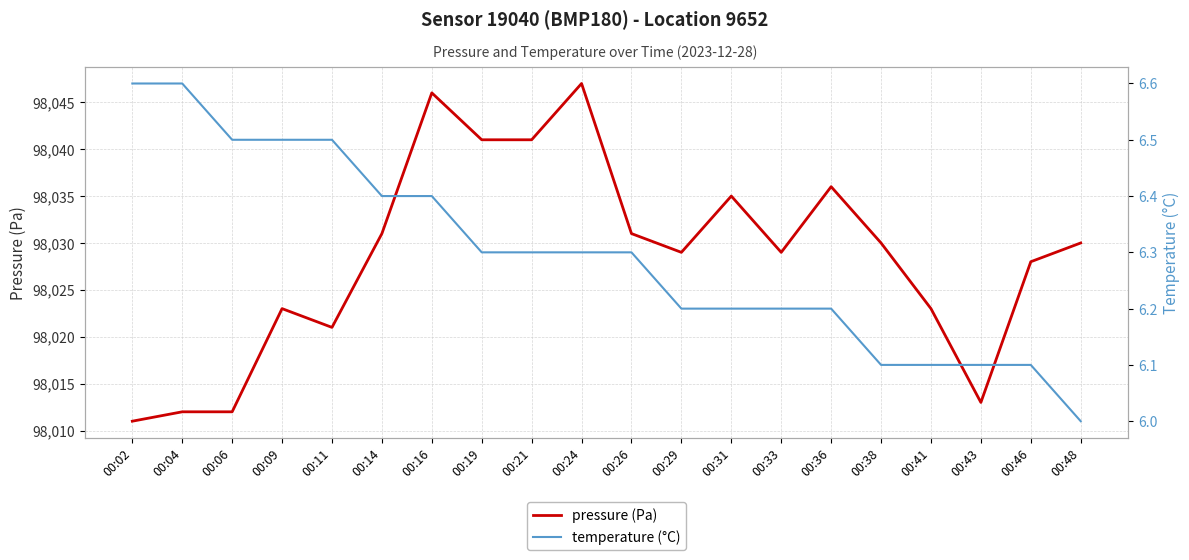

Does the chart have visible grid lines?

Yes